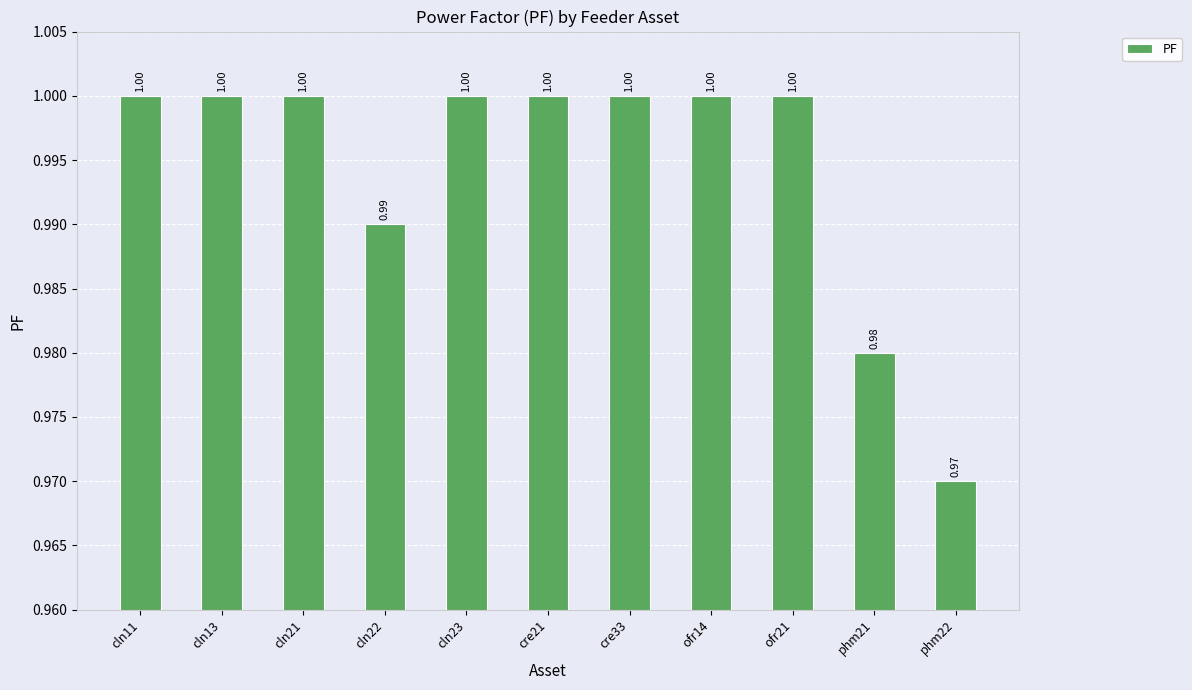

What is the label of the 2nd bar from the left?

cln13